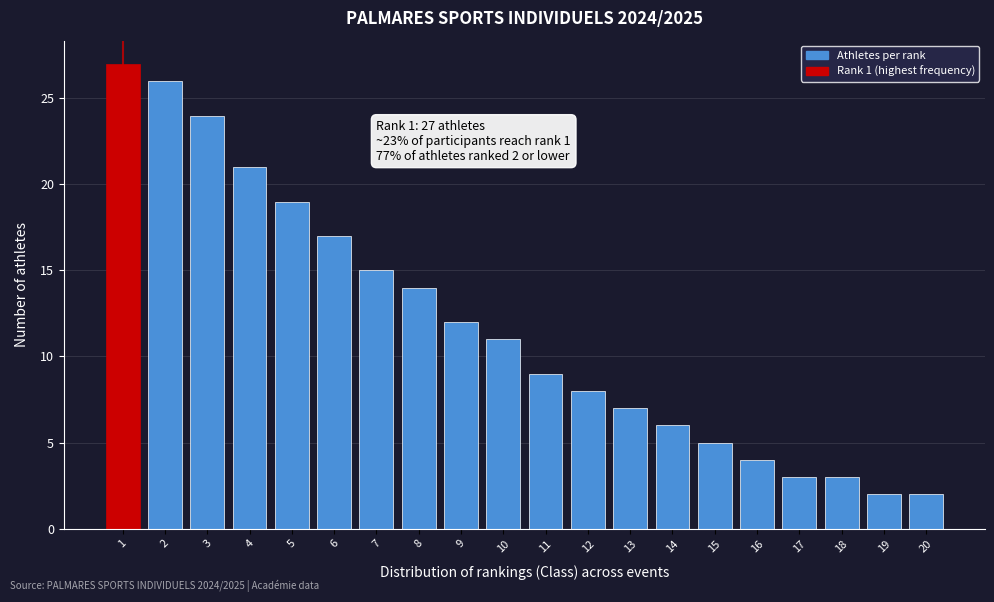

Reading left to right, list all the values displayed in this chart.

1=27	2=26	3=24	4=21	5=19	6=17	7=15	8=14	9=12	10=11	11=9	12=8	13=7	14=6	15=5	16=4	17=3	18=3	19=2	20=2